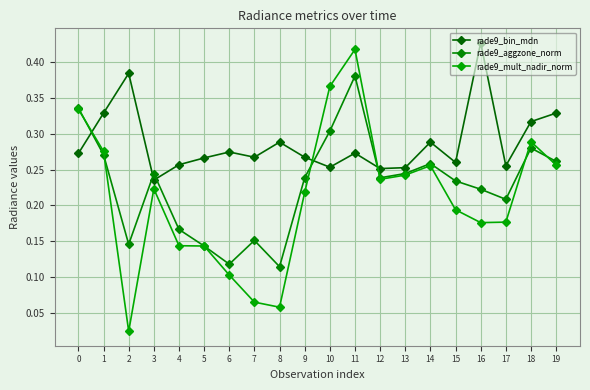

At which category does rade9_bin_mdn reach its first local peak?

2